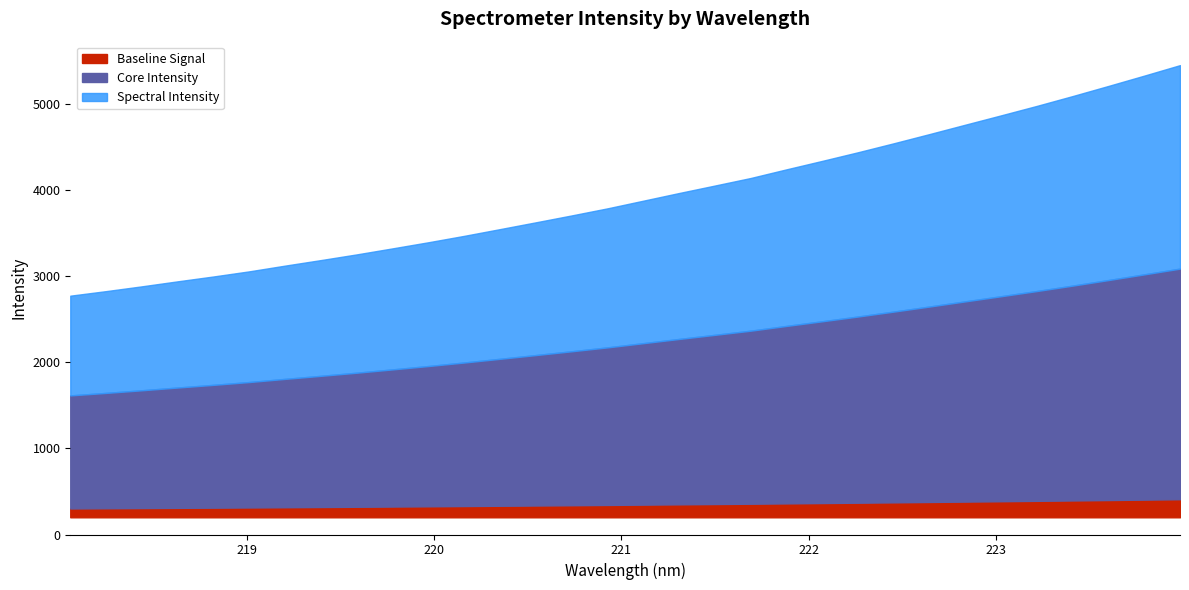

Which label corresponds to the largest value in the chart?

223.9802